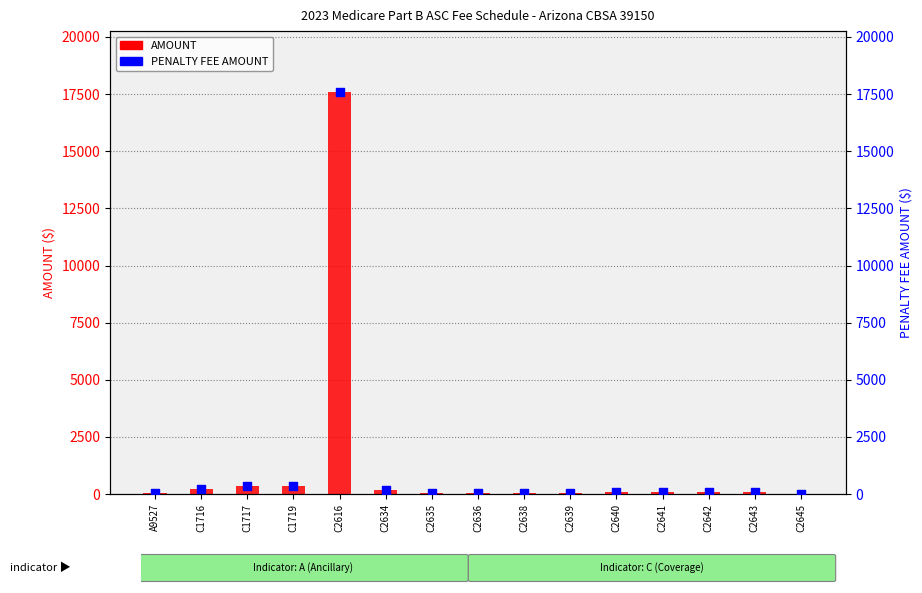

Which series has the largest total across all categories?

AMOUNT